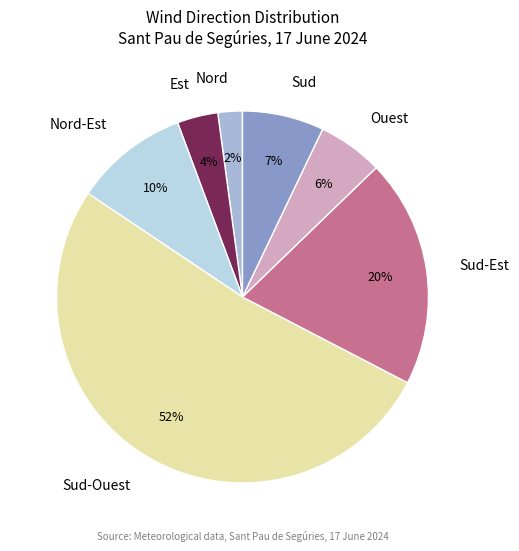

To the nearest percent, what portion does Sud-Est represent?

20%